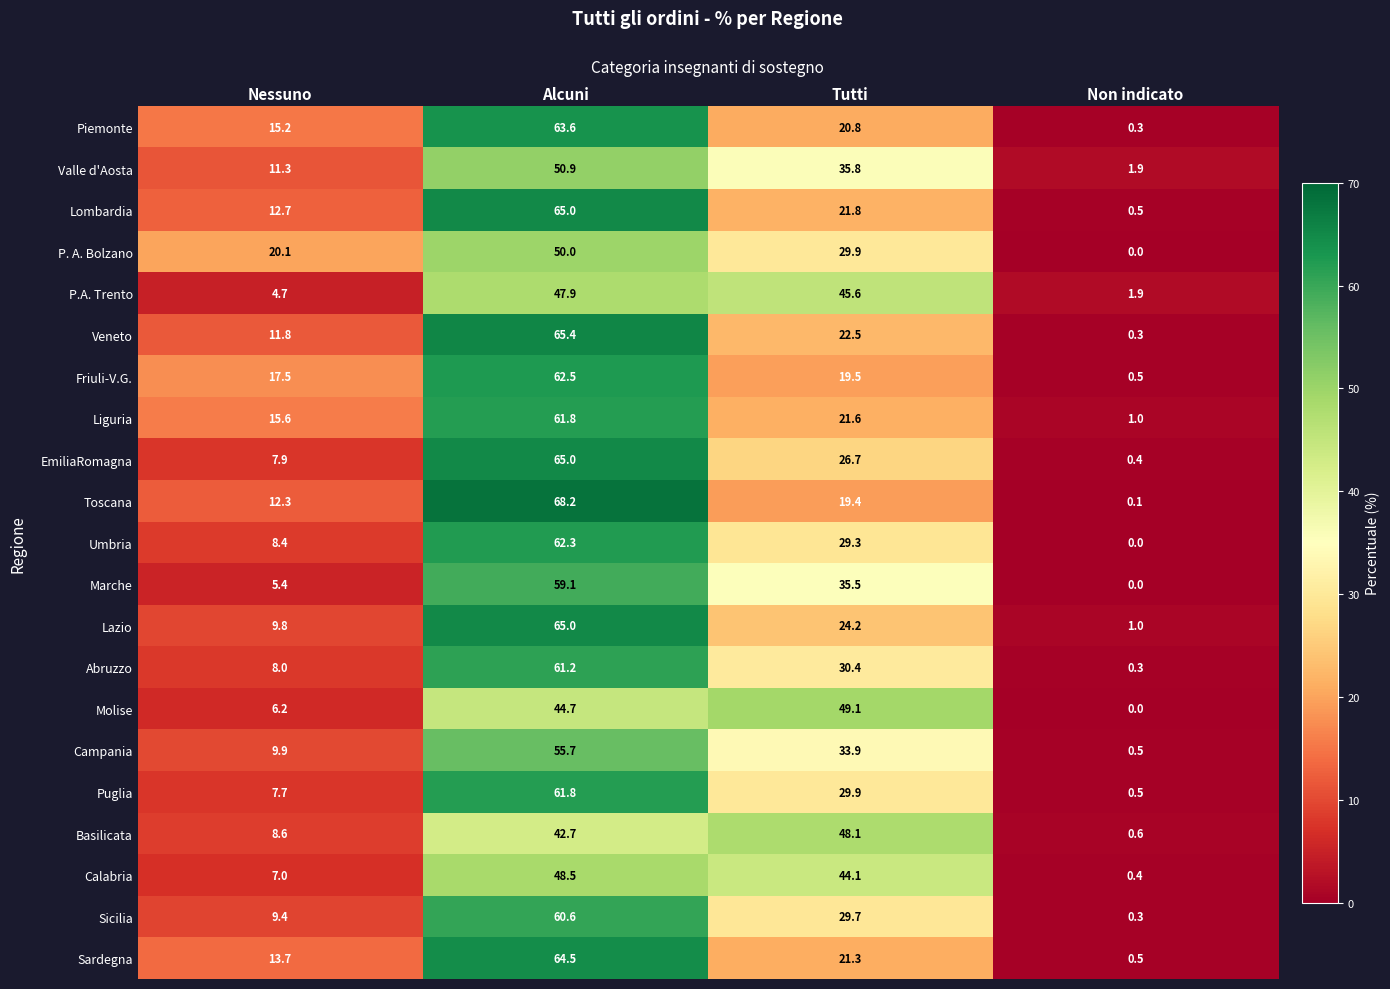

What is the greatest value displayed?

68.2